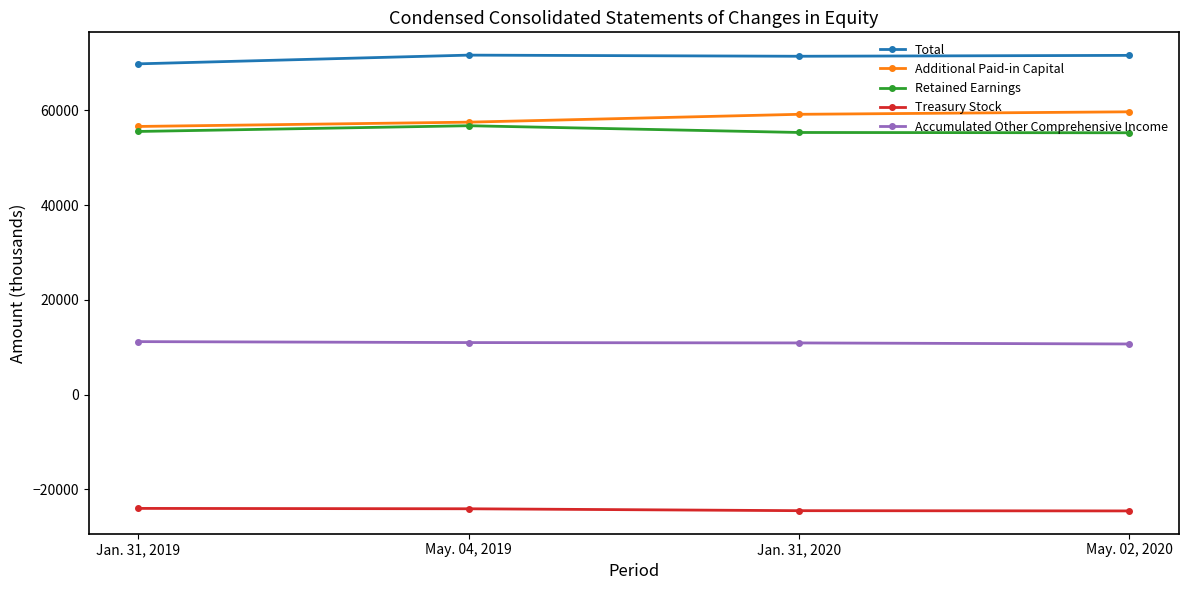

True or false: Accumulated Other Comprehensive Income and Treasury Stock intersect in this chart.

False